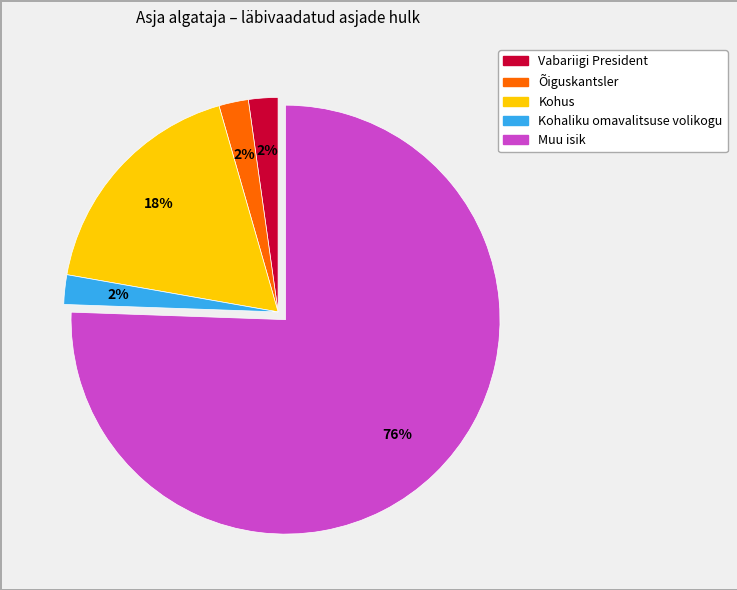

How many slices are in this pie chart?

5